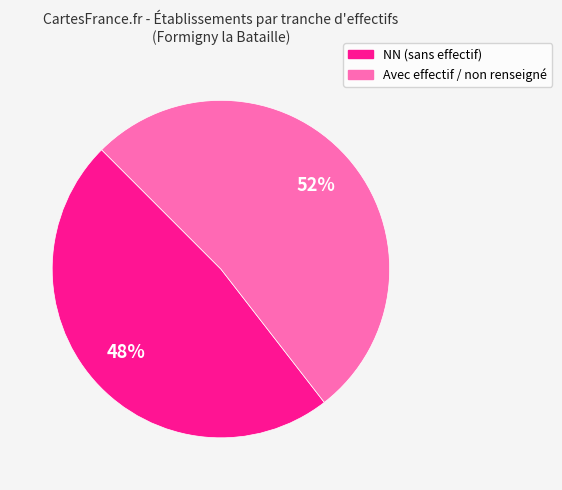

To the nearest percent, what is the average slice percentage?

50%